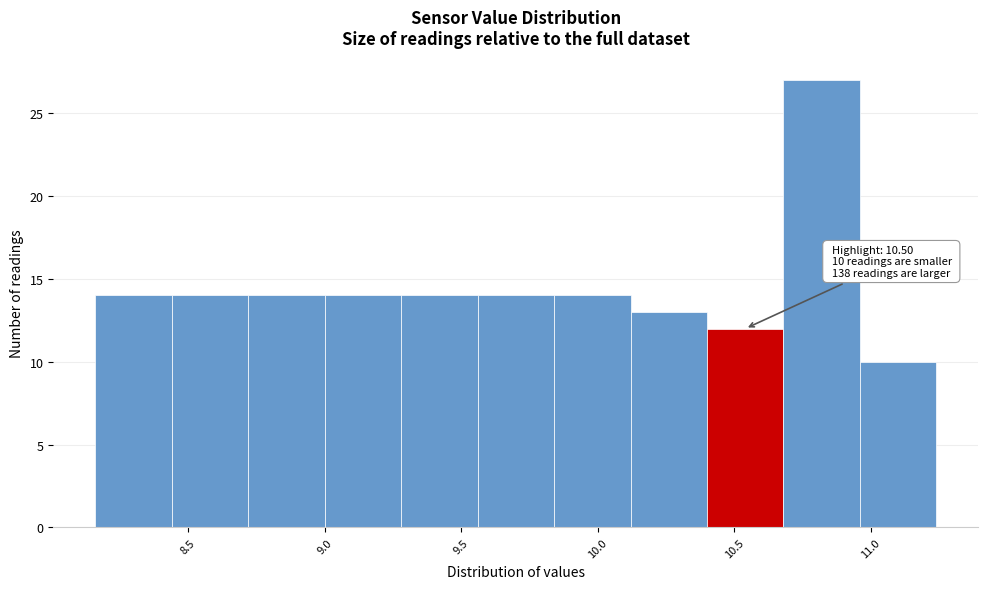

Which range on the x-axis has the tallest bar?

10.68 to 10.96